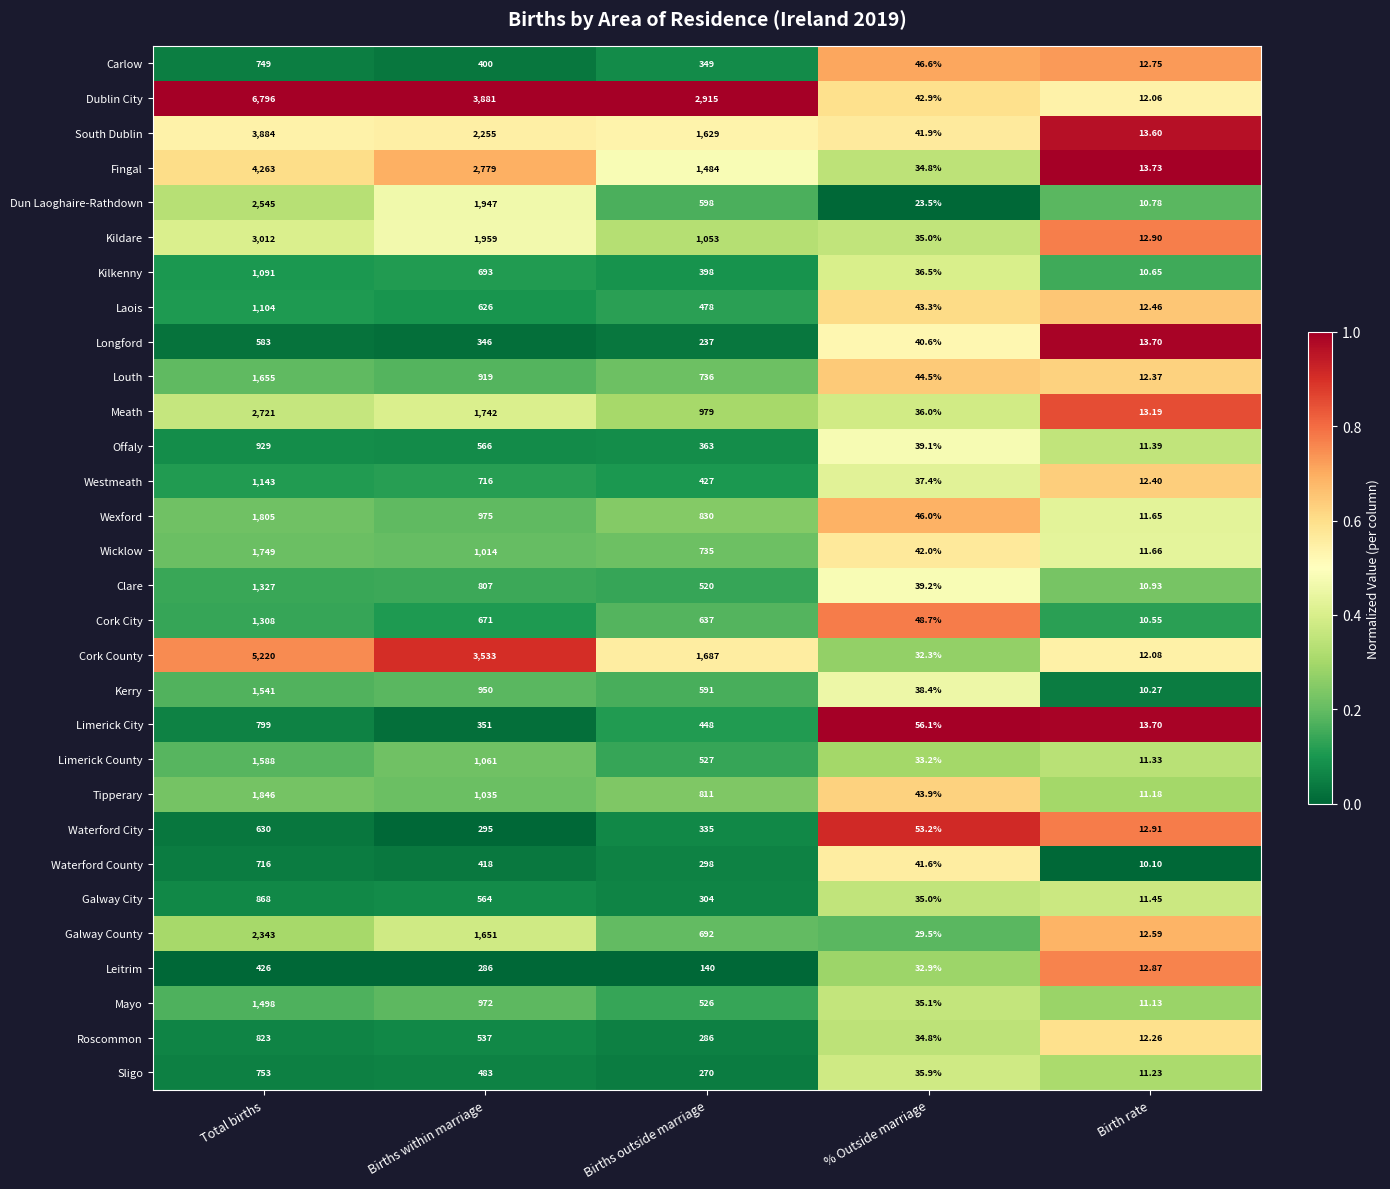

Which label corresponds to the smallest value in the chart?

Birth rate